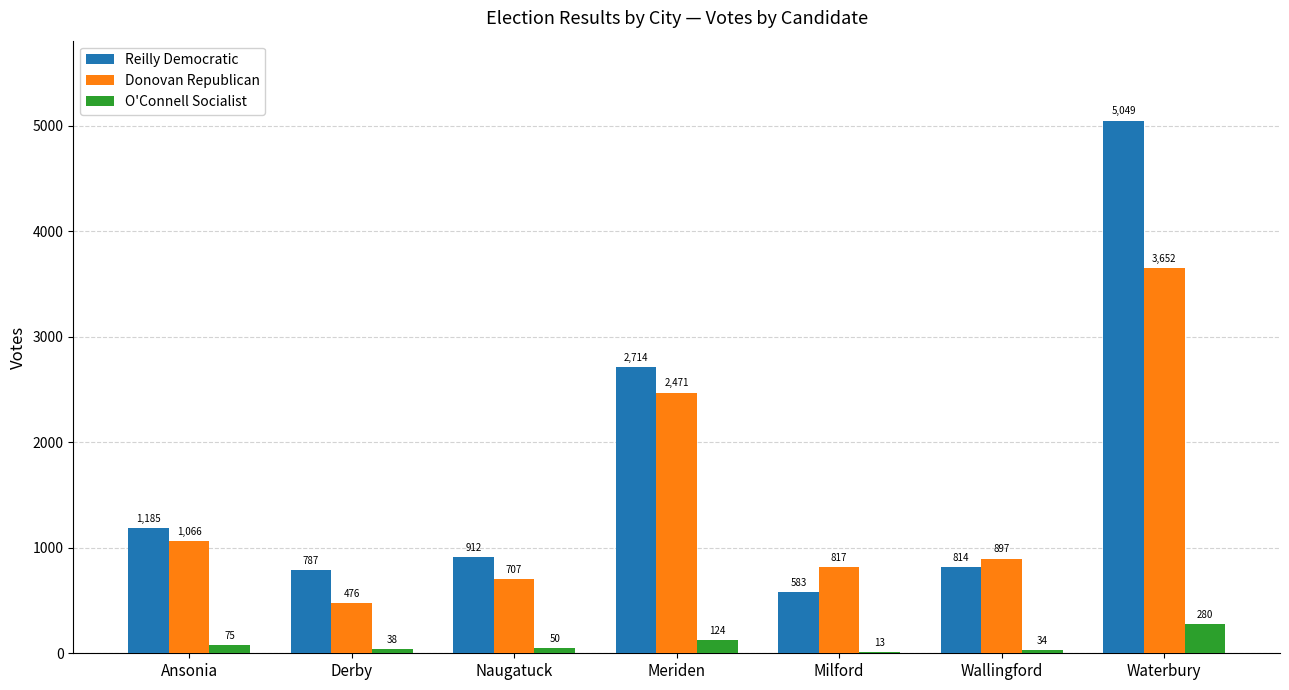

Reading left to right, what are all the values shown in this chart?

Reilly Democratic: Ansonia=1185	Derby=787	Naugatuck=912	Meriden=2714	Milford=583	Wallingford=814	Waterbury=5049
Donovan Republican: Ansonia=1066	Derby=476	Naugatuck=707	Meriden=2471	Milford=817	Wallingford=897	Waterbury=3652
O'Connell Socialist: Ansonia=75	Derby=38	Naugatuck=50	Meriden=124	Milford=13	Wallingford=34	Waterbury=280